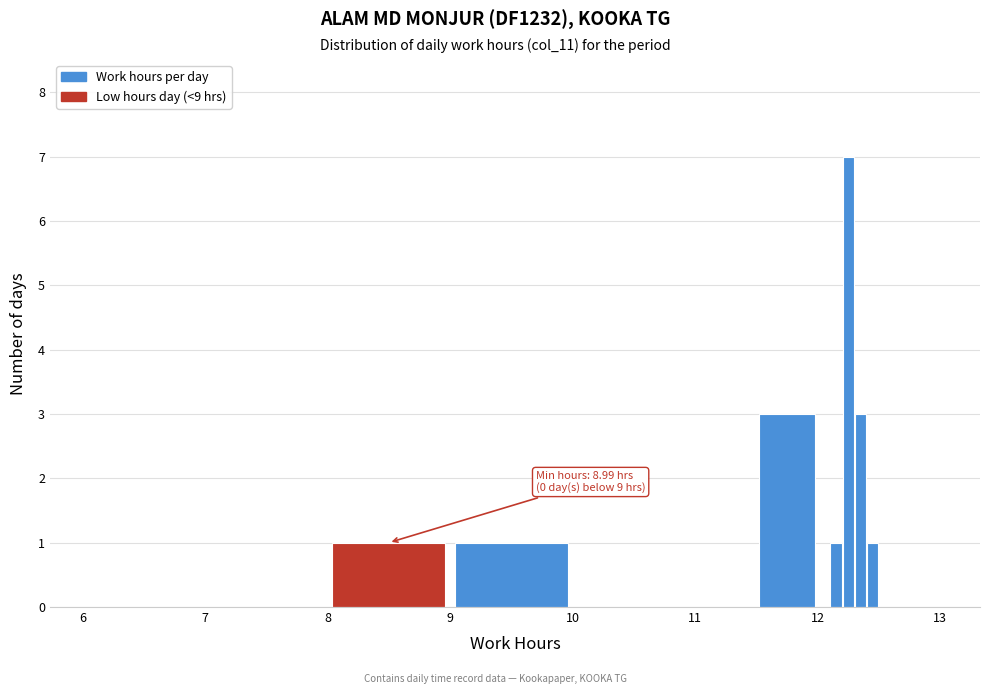

Around what value on the x-axis is the tallest bar? Give the approximate position of its centre, as read against the axis.

12.3